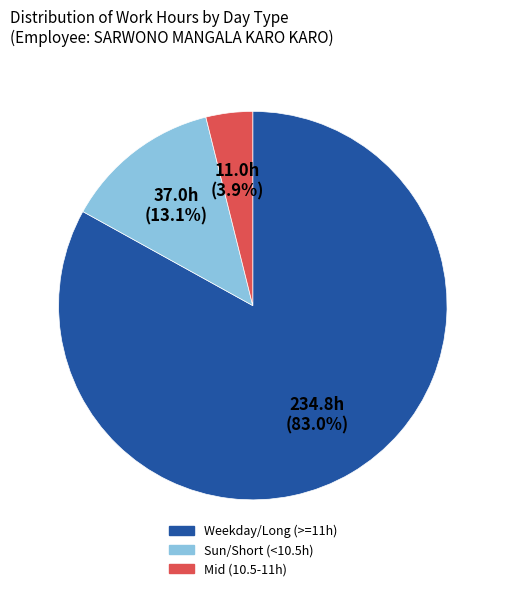

Is there any slice that represents more than half of the pie?

Yes